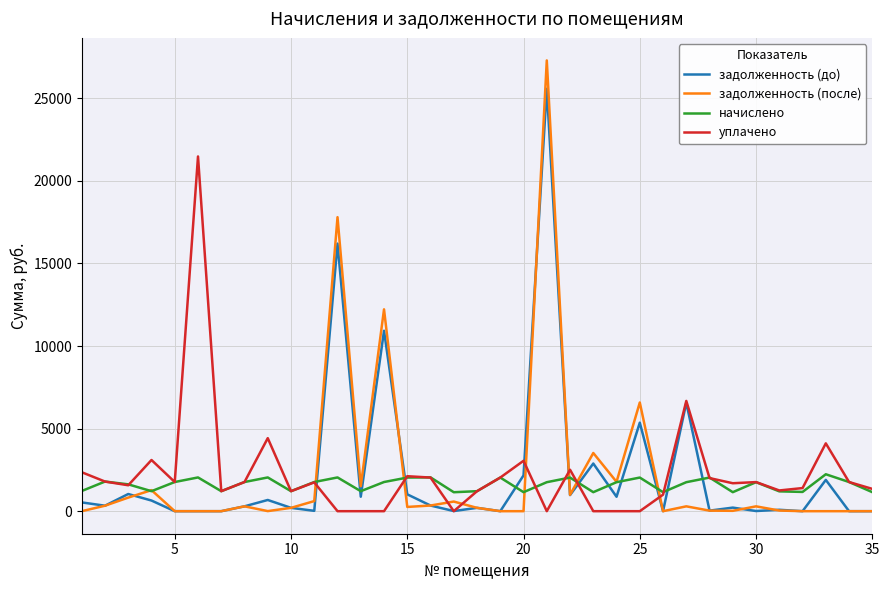

How many lines are shown in the chart?

4